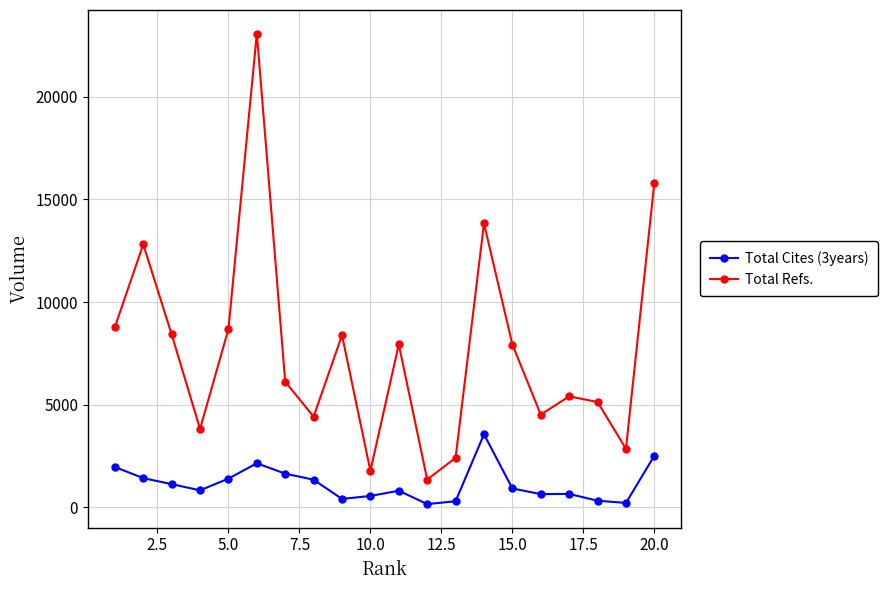

At how many categories does at least one series exceed 17721?

1